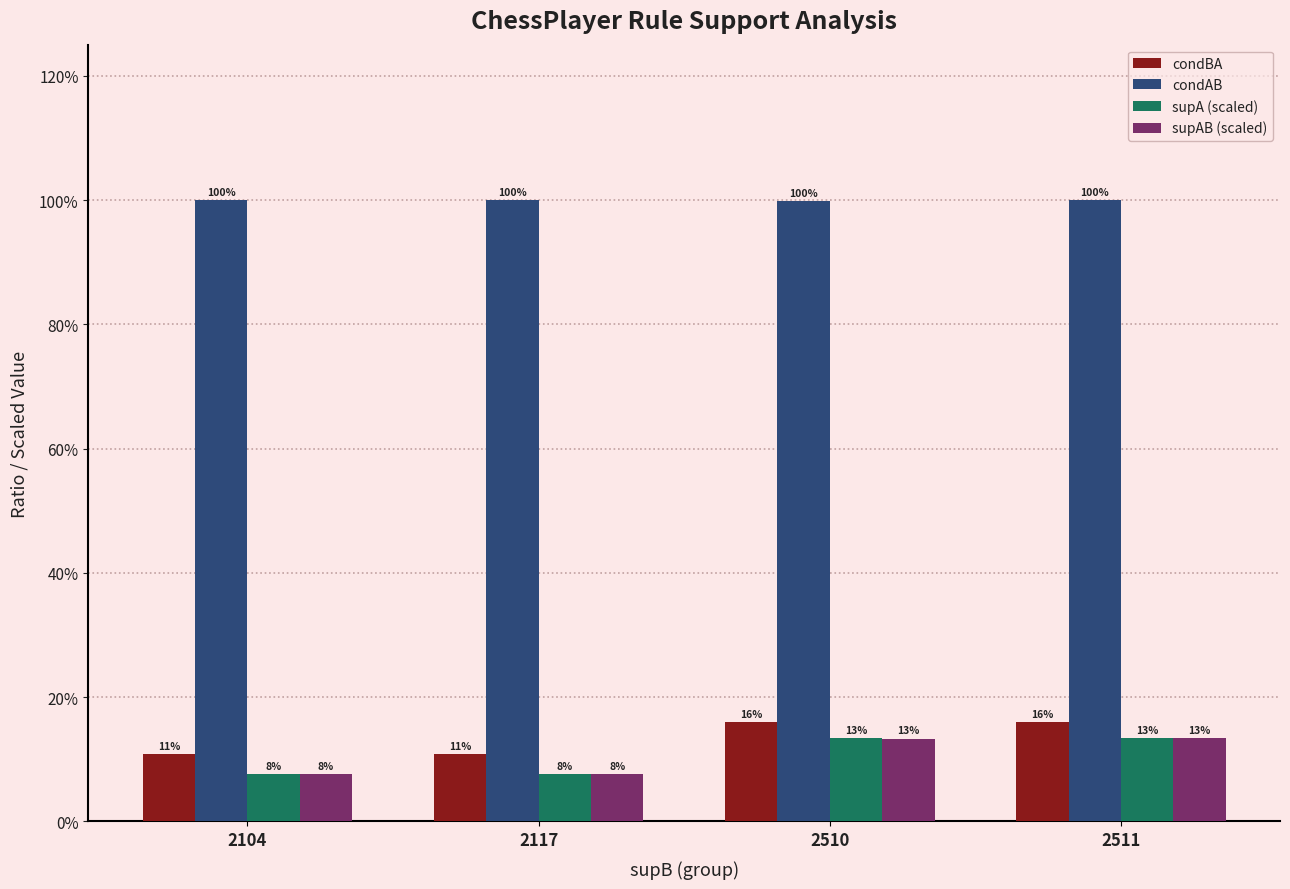

At which label is supA (scaled) closest to 0?

2104